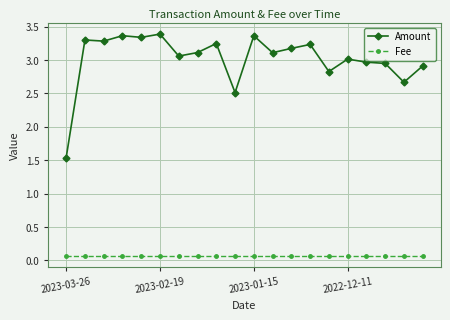

How many lines are shown in the chart?

2